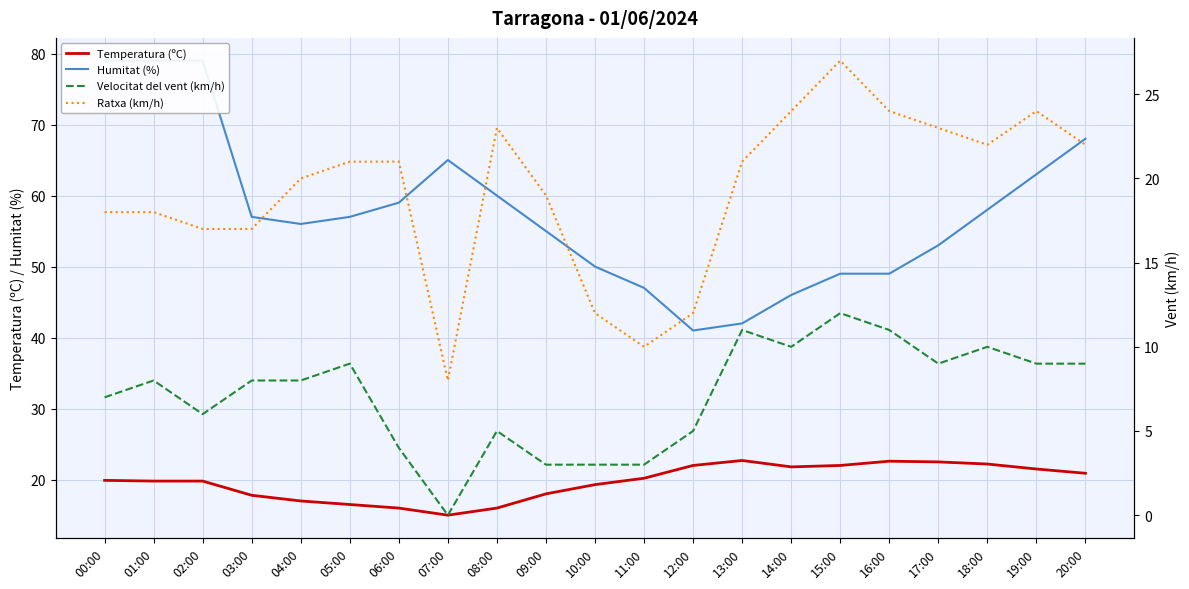

In Velocitat del vent (km/h), how many points are higher than both neighbors (excluding endpoints)?

6